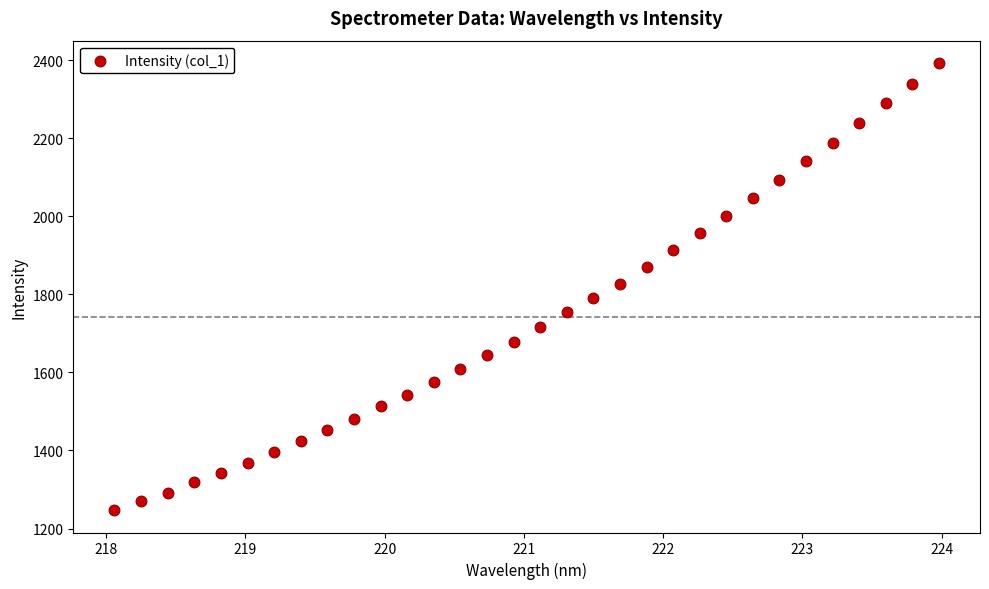

What is the range of Y values (max minus min)?

1145.1